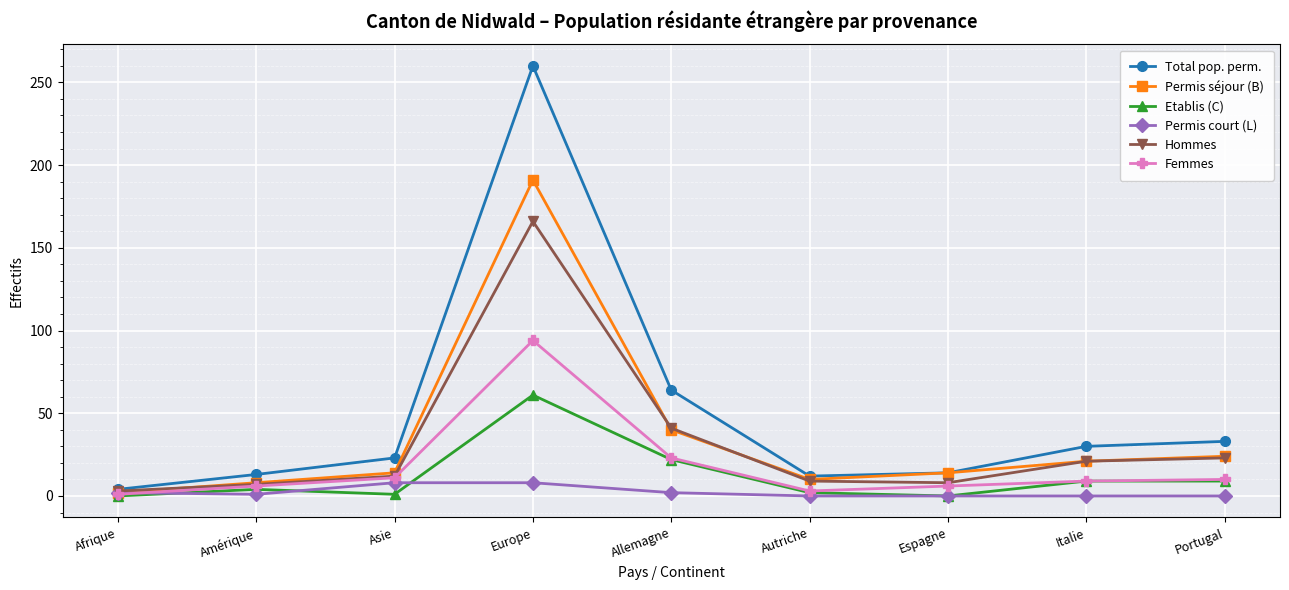

What is the value of the Hommes point at the 3rd from the left?

12